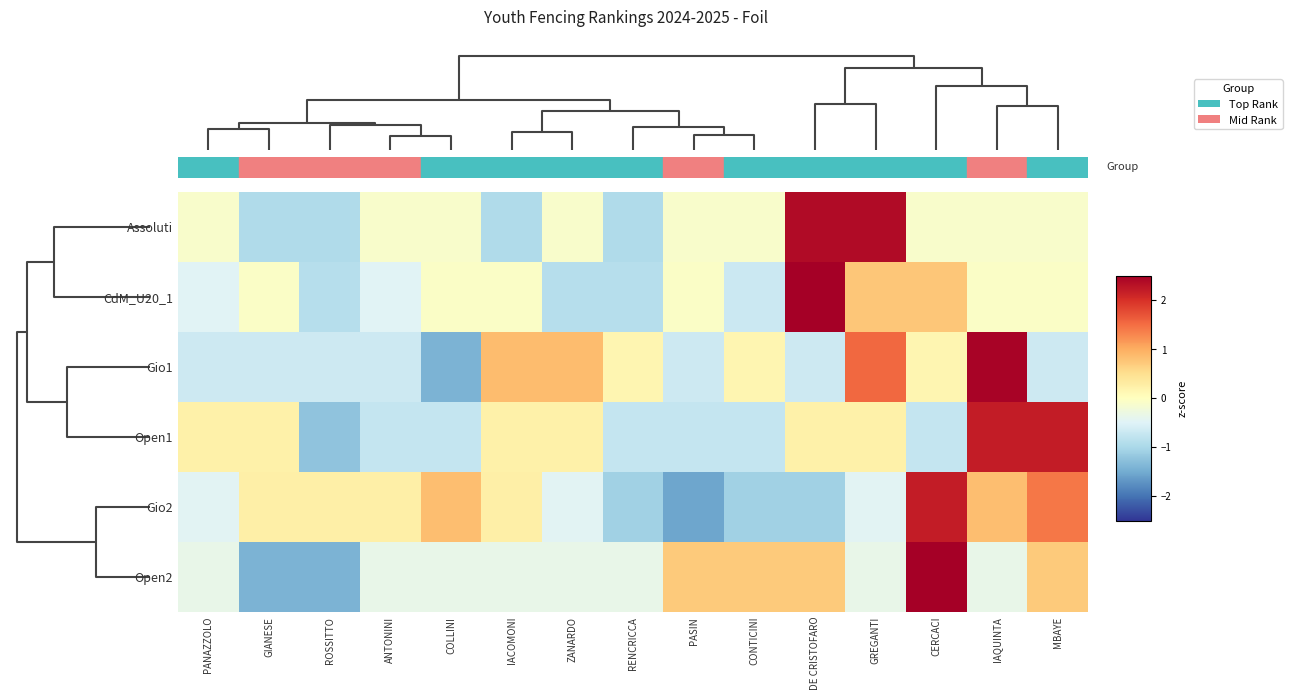

Reading left to right, extract all data points from this chart.

Assoluti: PANAZZOLO=-0.1	GIANESE=-0.9	ROSSITTO=-0.9	ANTONINI=-0.1	COLLINI=-0.1	IACOMONI=-0.9	ZANARDO=-0.1	RENCRICCA=-0.9	PASIN=-0.1	CONTICINI=-0.1	DE CRISTOFARO=2.4	GREGANTI=2.4	CERCACI=-0.1	IAQUINTA=-0.1	MBAYE=-0.1
CdM_U20_1: PANAZZOLO=-0.5	GIANESE=-0.1	ROSSITTO=-0.9	ANTONINI=-0.5	COLLINI=-0.1	IACOMONI=-0.1	ZANARDO=-0.9	RENCRICCA=-0.9	PASIN=-0.1	CONTICINI=-0.7	DE CRISTOFARO=3.2	GREGANTI=0.8	CERCACI=0.8	IAQUINTA=-0.1	MBAYE=-0.1
Gio1: PANAZZOLO=-0.7	GIANESE=-0.7	ROSSITTO=-0.7	ANTONINI=-0.7	COLLINI=-1.4	IACOMONI=0.8	ZANARDO=0.8	RENCRICCA=0.2	PASIN=-0.7	CONTICINI=0.2	DE CRISTOFARO=-0.7	GREGANTI=1.5	CERCACI=0.2	IAQUINTA=2.5	MBAYE=-0.7
Open1: PANAZZOLO=0.2	GIANESE=0.2	ROSSITTO=-1.2	ANTONINI=-0.8	COLLINI=-0.8	IACOMONI=0.2	ZANARDO=0.2	RENCRICCA=-0.8	PASIN=-0.8	CONTICINI=-0.8	DE CRISTOFARO=0.2	GREGANTI=0.2	CERCACI=-0.8	IAQUINTA=2.2	MBAYE=2.2
Gio2: PANAZZOLO=-0.5	GIANESE=0.2	ROSSITTO=0.2	ANTONINI=0.2	COLLINI=0.8	IACOMONI=0.2	ZANARDO=-0.5	RENCRICCA=-1.1	PASIN=-1.6	CONTICINI=-1.1	DE CRISTOFARO=-1.1	GREGANTI=-0.5	CERCACI=2.2	IAQUINTA=0.8	MBAYE=1.4
Open2: PANAZZOLO=-0.4	GIANESE=-1.4	ROSSITTO=-1.4	ANTONINI=-0.4	COLLINI=-0.4	IACOMONI=-0.4	ZANARDO=-0.4	RENCRICCA=-0.4	PASIN=0.7	CONTICINI=0.7	DE CRISTOFARO=0.7	GREGANTI=-0.4	CERCACI=2.8	IAQUINTA=-0.4	MBAYE=0.7